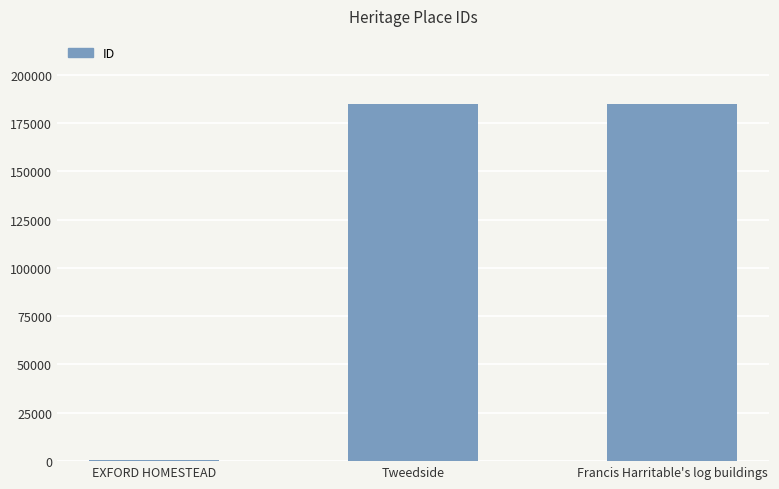

The chart shows a value of 184951 at Francis Harritable's log buildings. True or false?

True